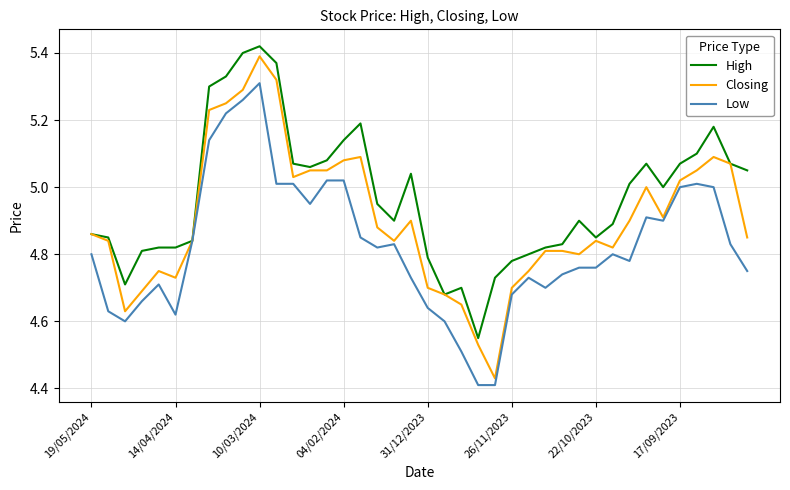

Which series has the largest range (max minus min)?

Closing